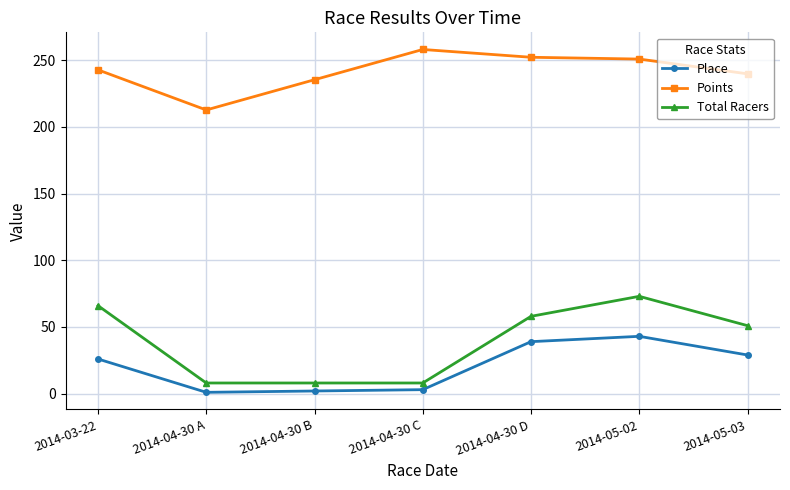

True or false: Place and Total Racers cross at least once.

False